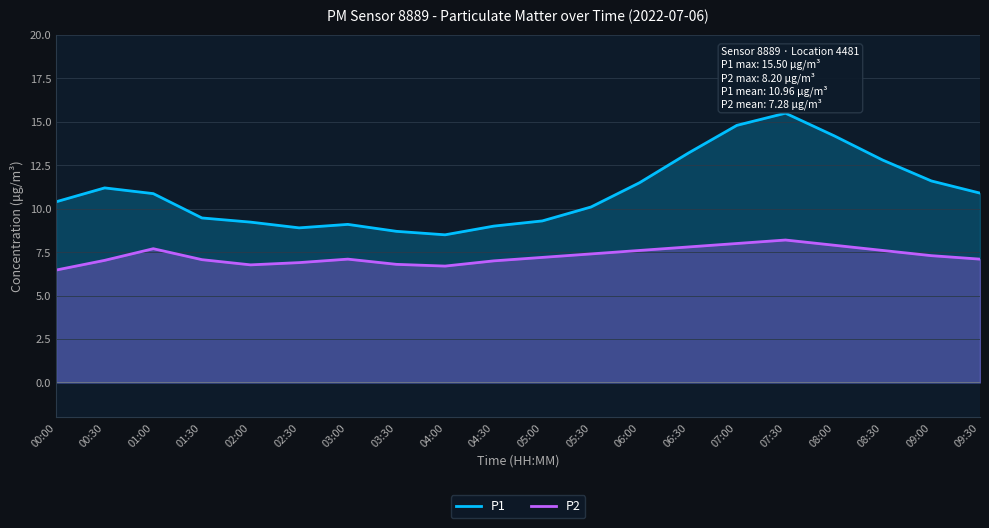

Which has a higher value, 02:30 or 09:00?

09:00